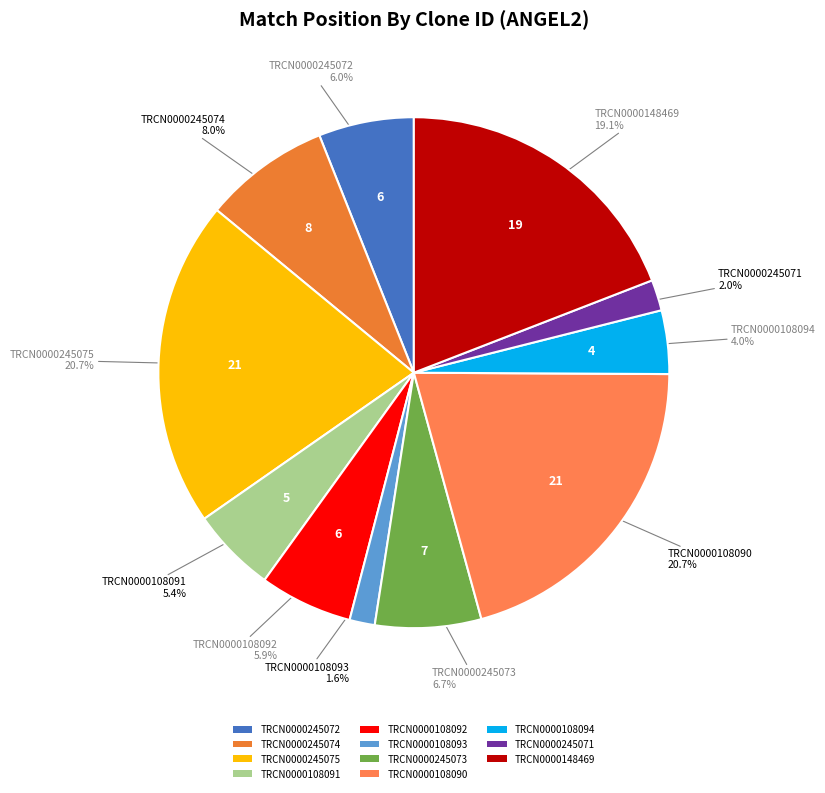

Which has a higher value, TRCN0000108090 or TRCN0000108093?

TRCN0000108090